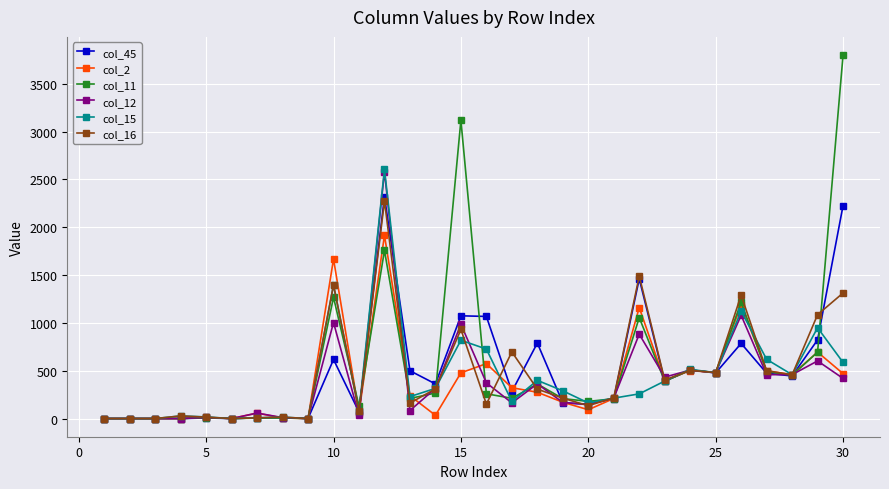

What is the value of the col_12 point at the 20th from the left?

146.6